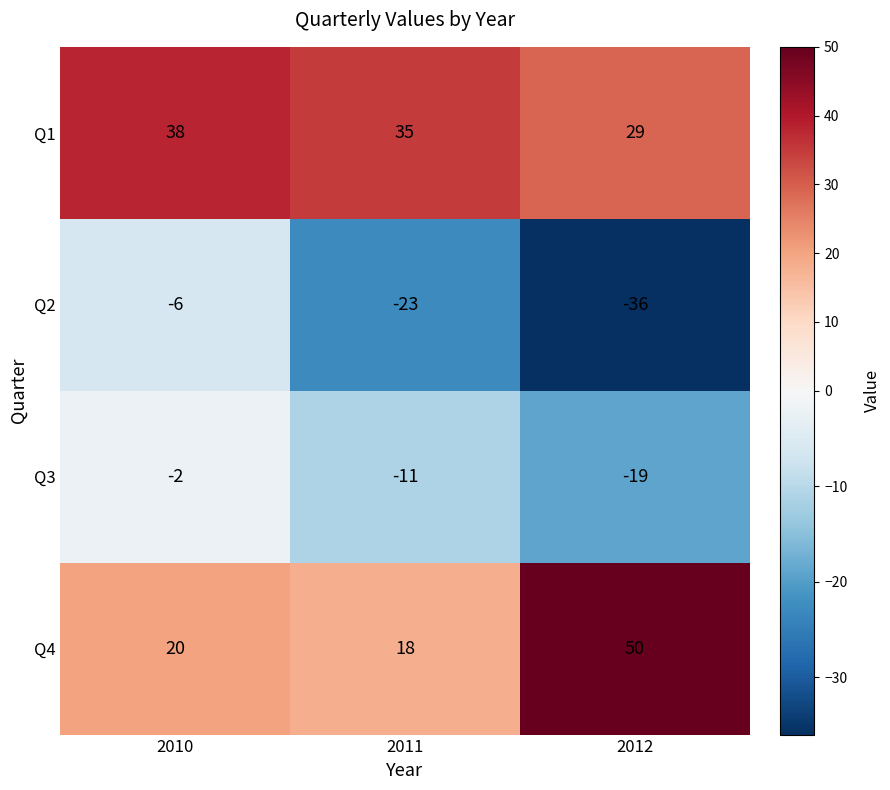

What is the maximum value shown in the chart?

50